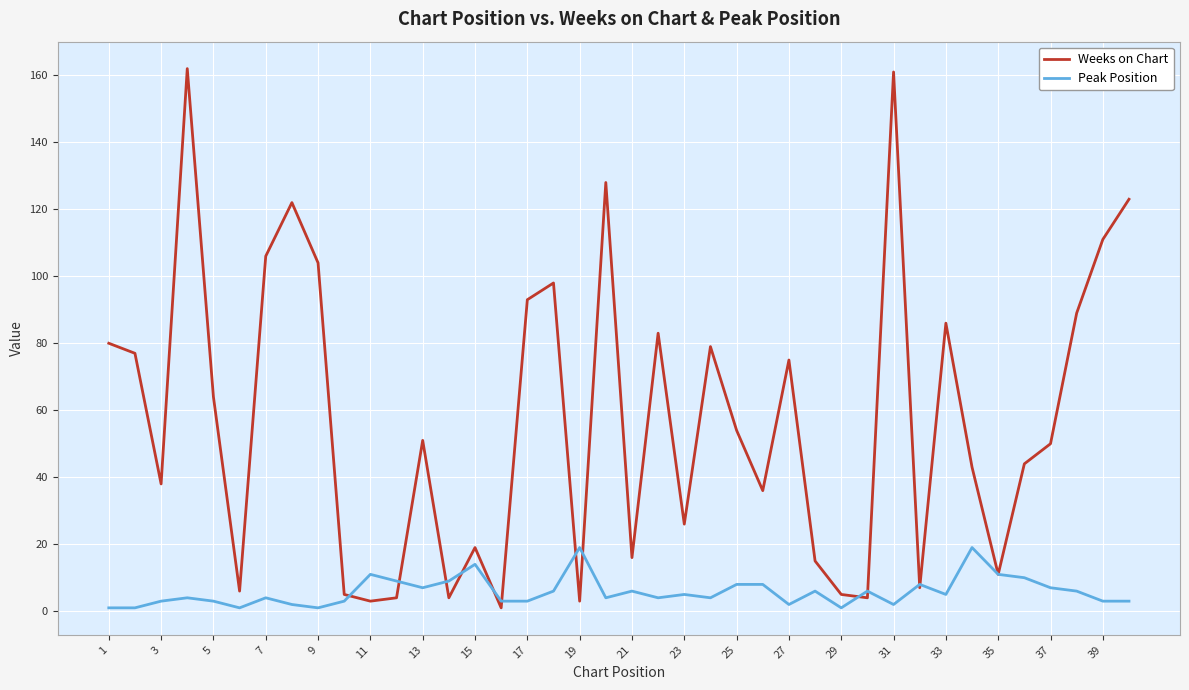

Which series has the largest range (max minus min)?

Weeks on Chart